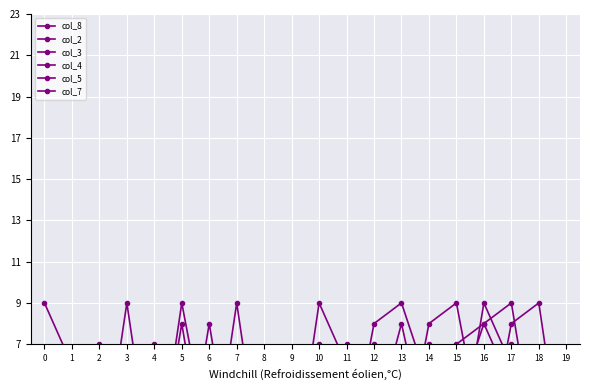

What is the spread (max minus min) of values at 14?

7